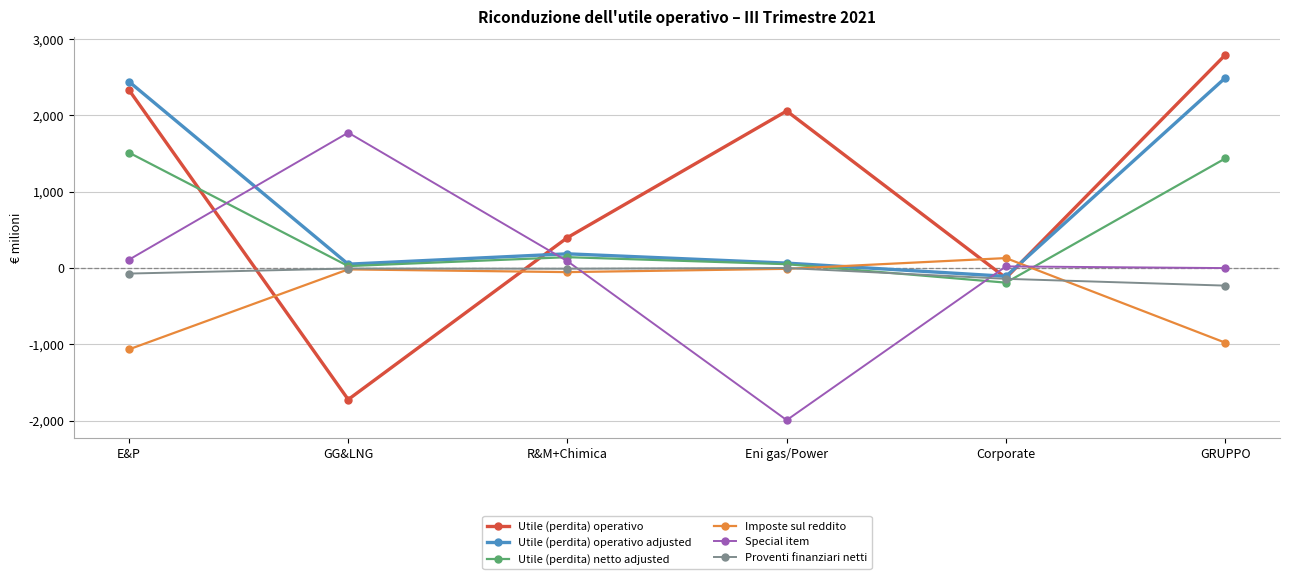

Does the chart display data point markers on the line(s)?

Yes